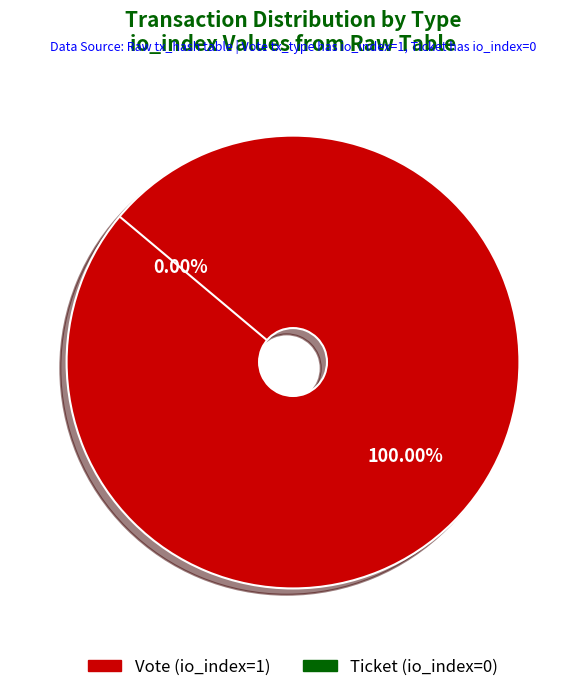

How many slices are in this pie chart?

2